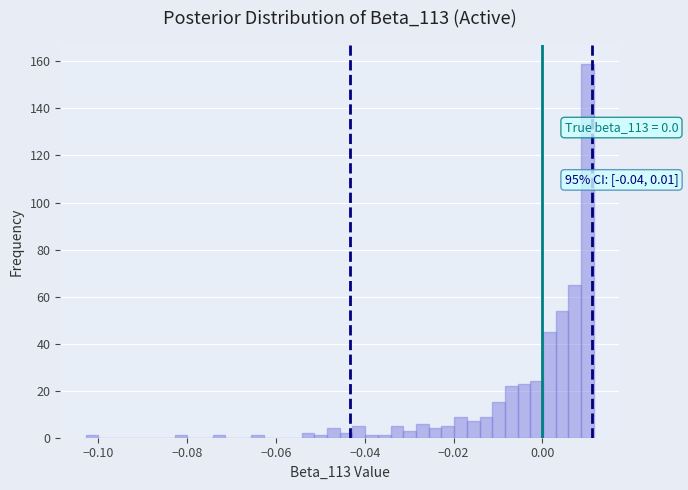

Around what value on the x-axis is the tallest bar? Give the approximate position of its centre, as read against the axis.

0.010